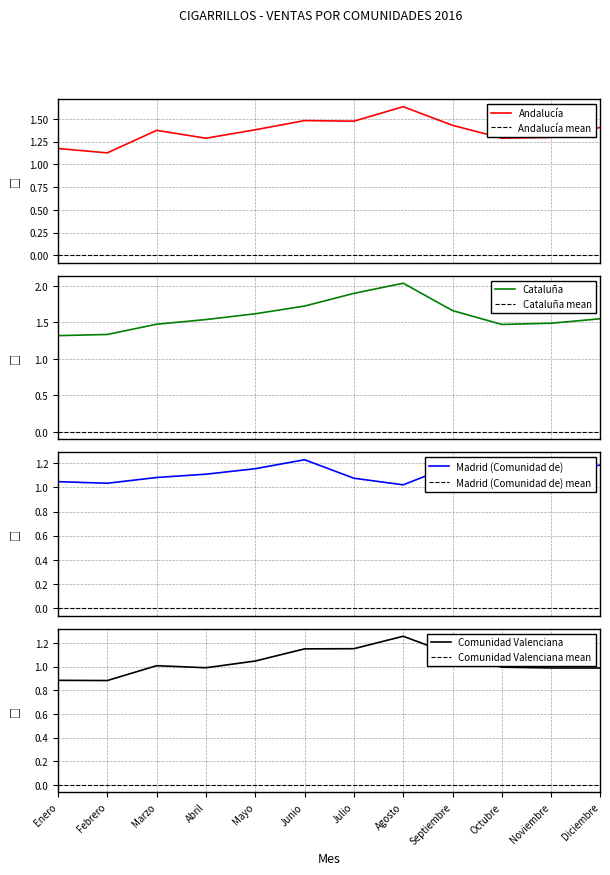

Count the number of categories in the chart.

12